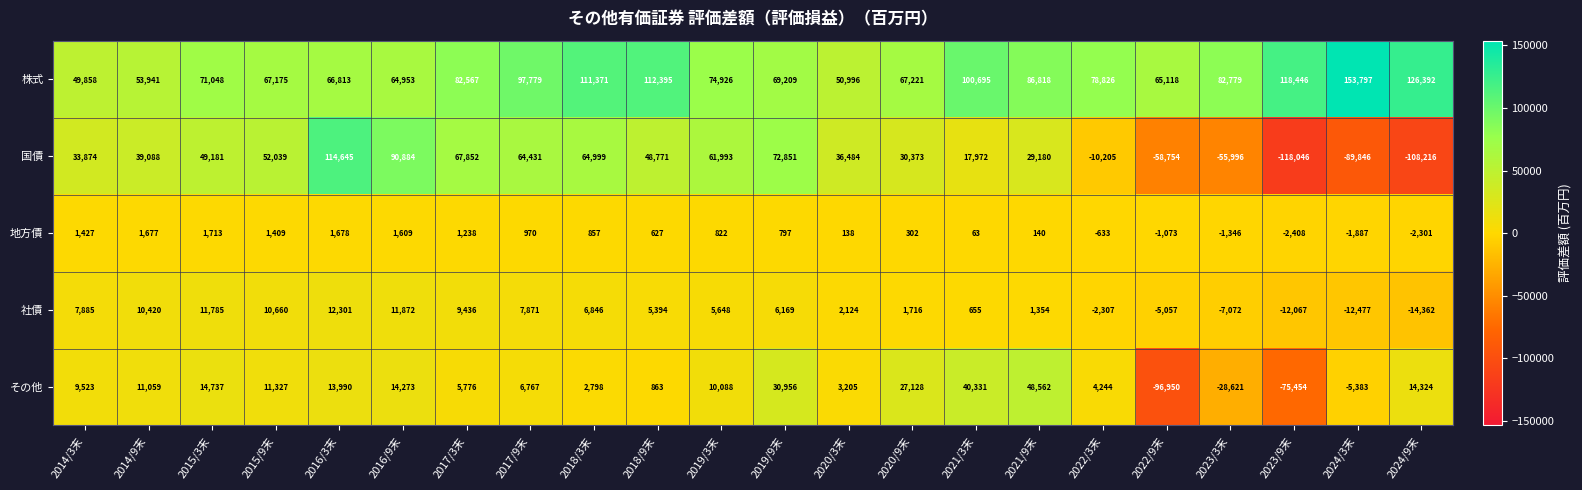

Read the 社債 value at 2016/3末, to the nearest 50.

12300